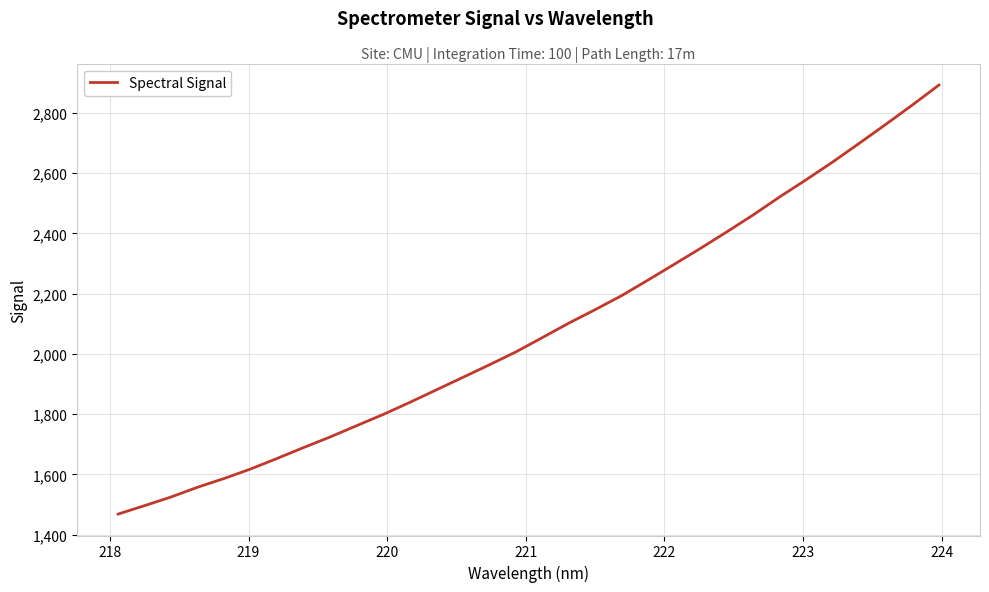

What is the minimum value shown in the chart?

1468.1